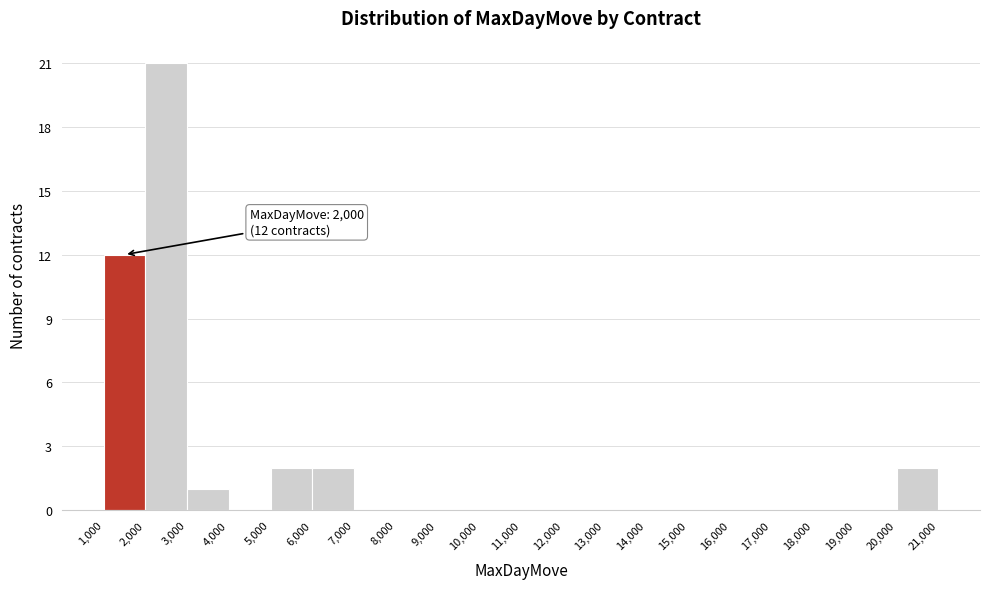

Which range on the x-axis has the tallest bar?

2,000 to 3,000